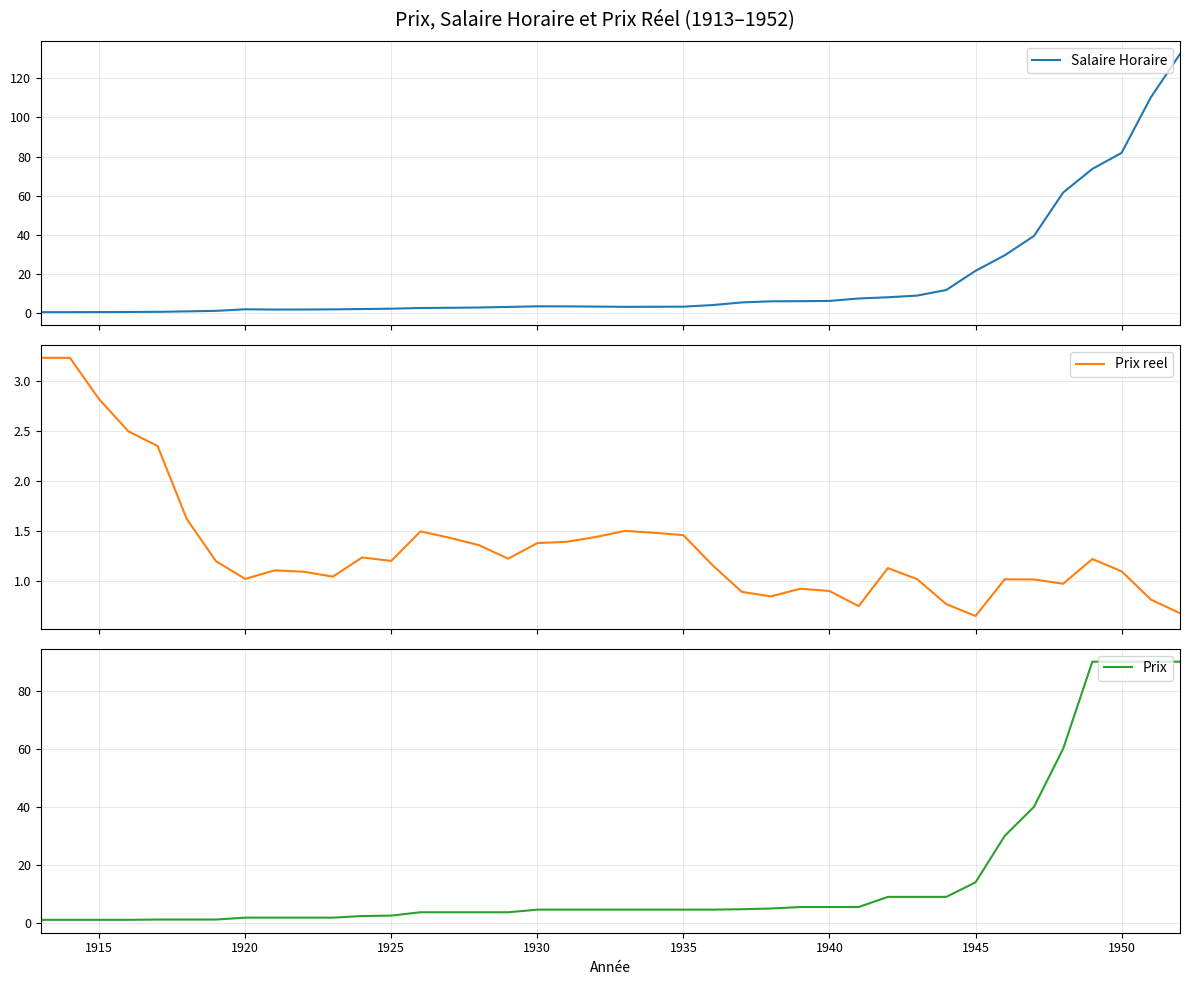

Does the chart display data point markers on the line(s)?

No